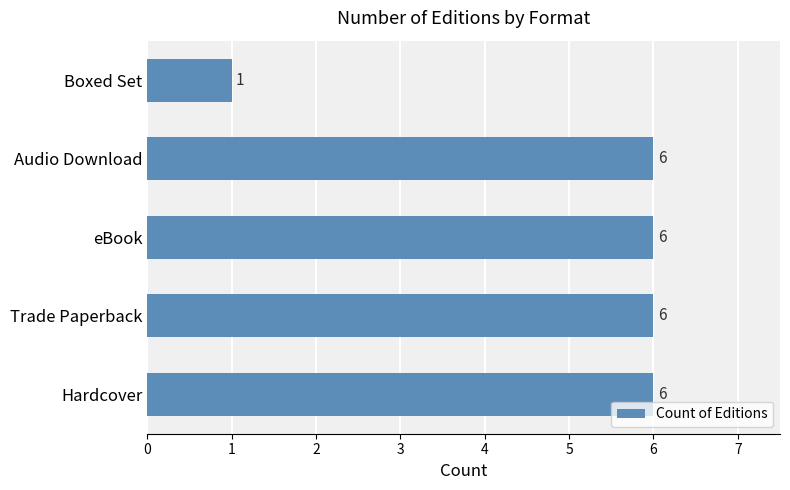

How many values are between 6 and 7?

4